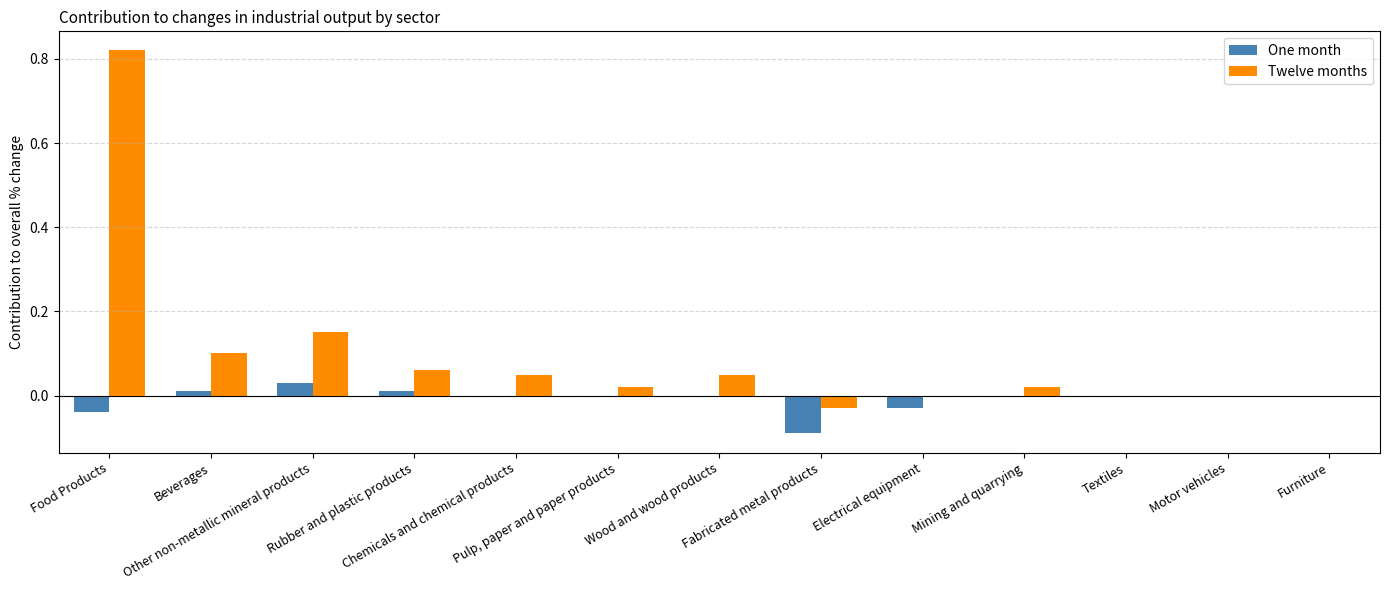

Are the bars horizontal?

No